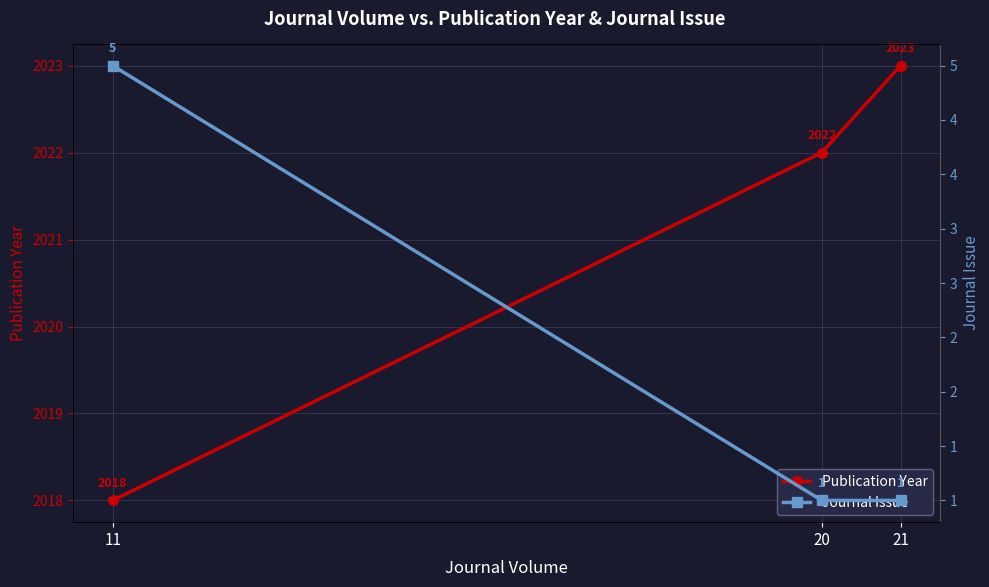

How many lines are shown in the chart?

2